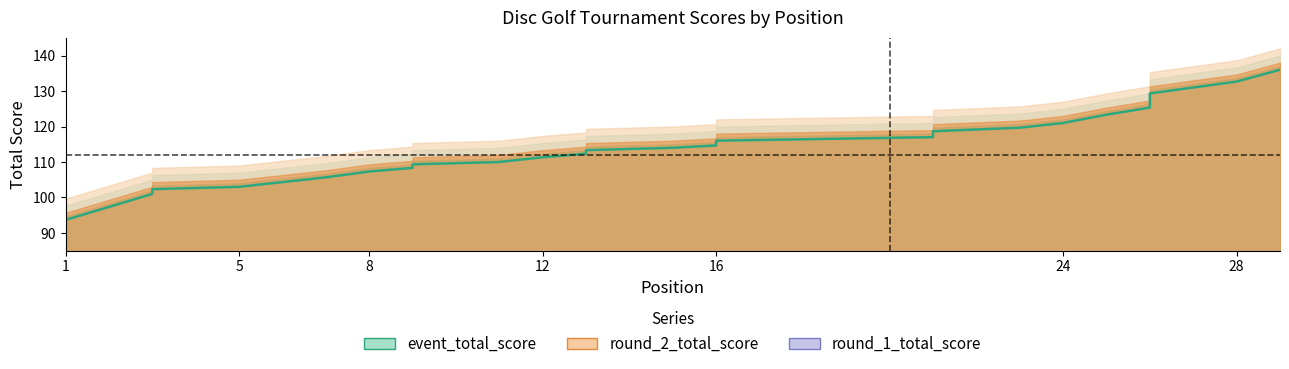

Which category has the lowest value across all series?

1